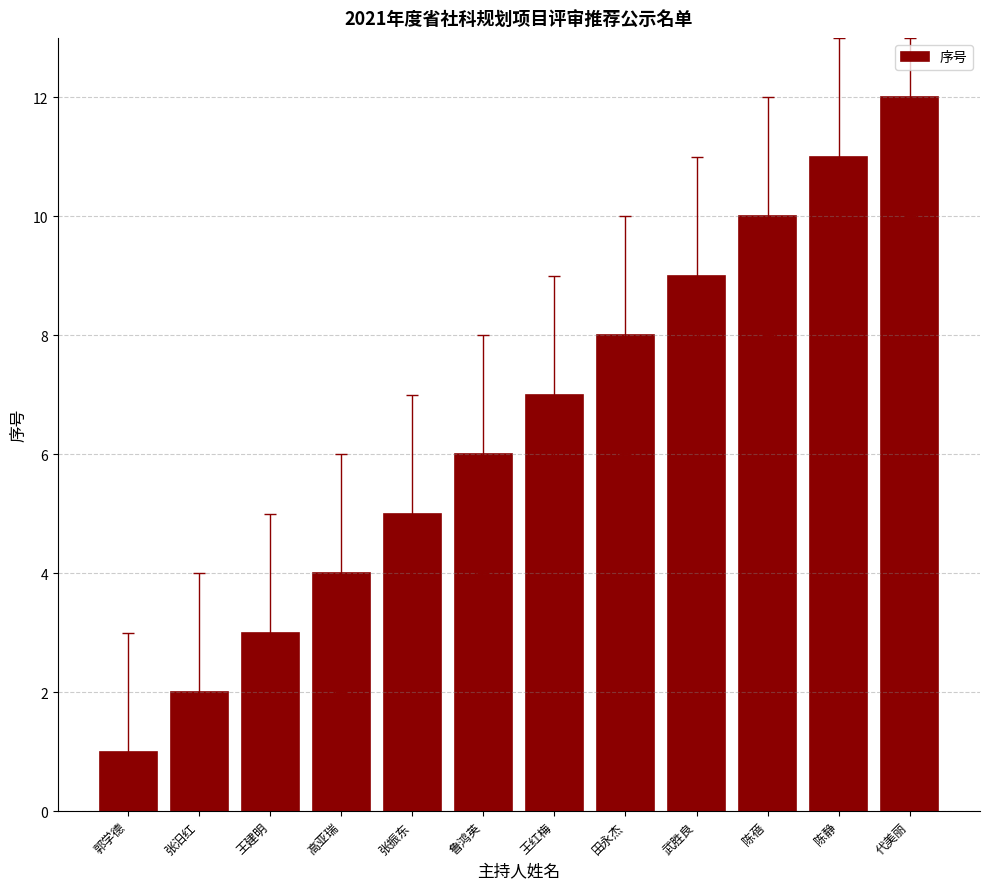

What is the difference between the maximum and minimum values?

11